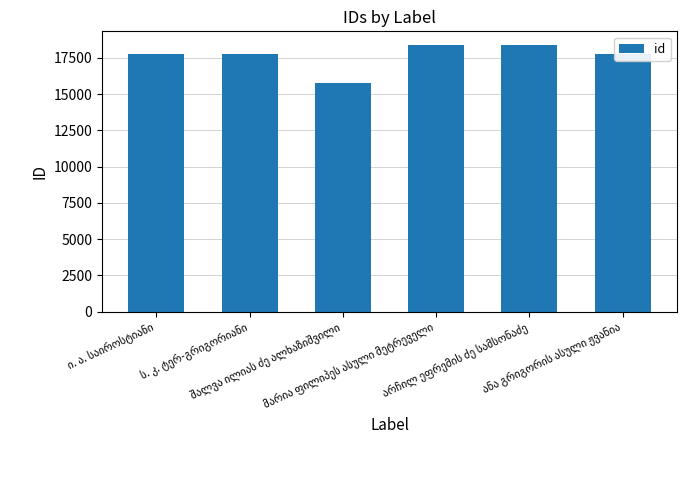

Count the number of categories in the chart.

6